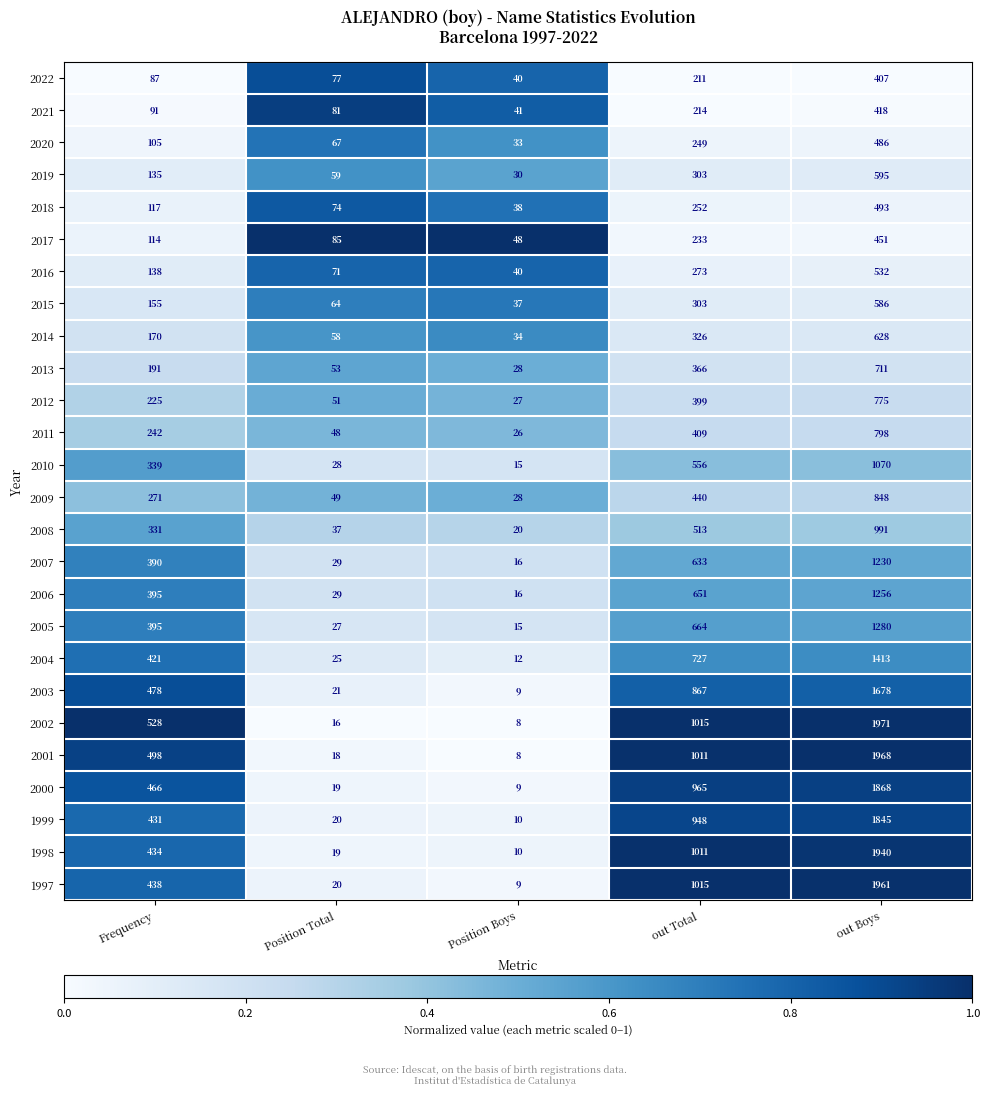

Which series has the largest total across all categories?

2002